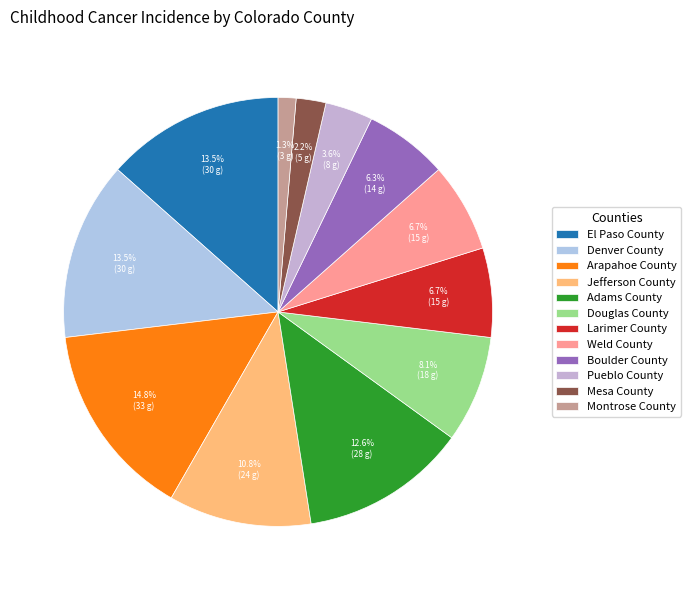

What is the change in value from Adams County to Montrose County?

-25